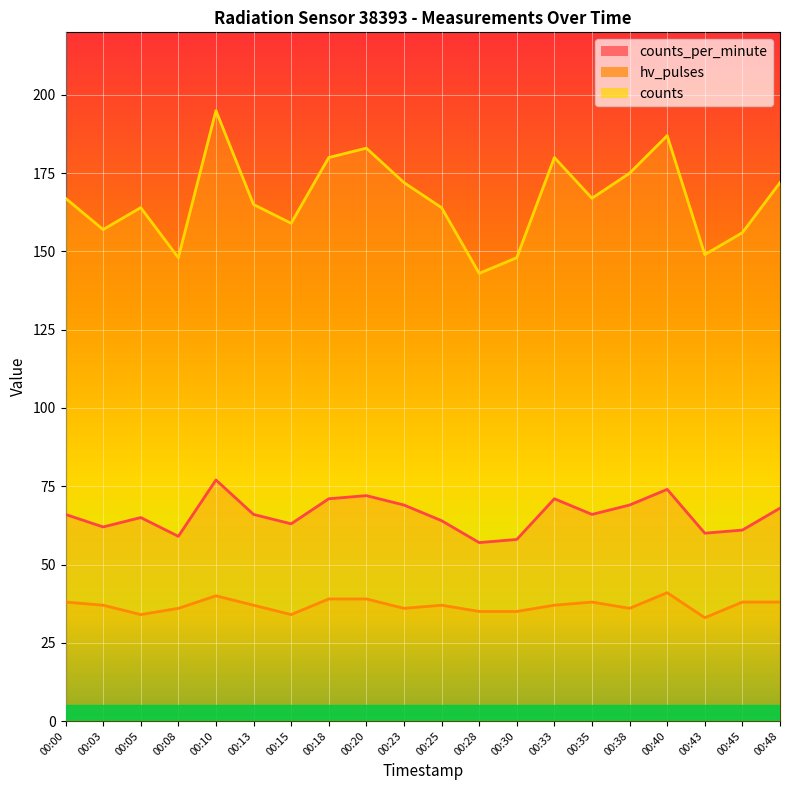

True or false: counts_per_minute and hv_pulses intersect in this chart.

False